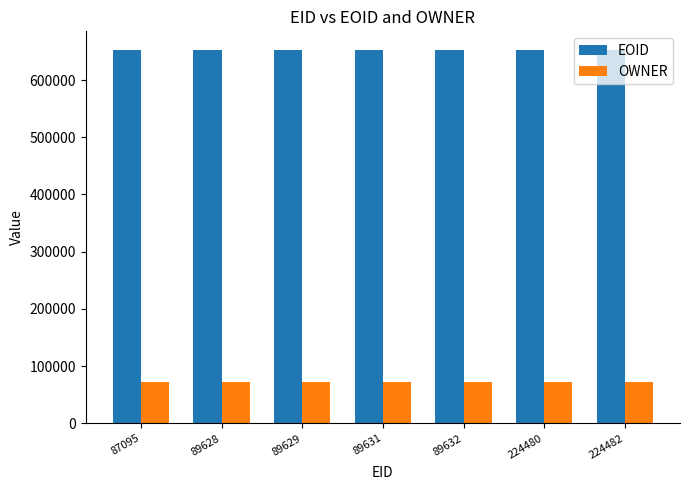

What is the greatest value displayed?

652465